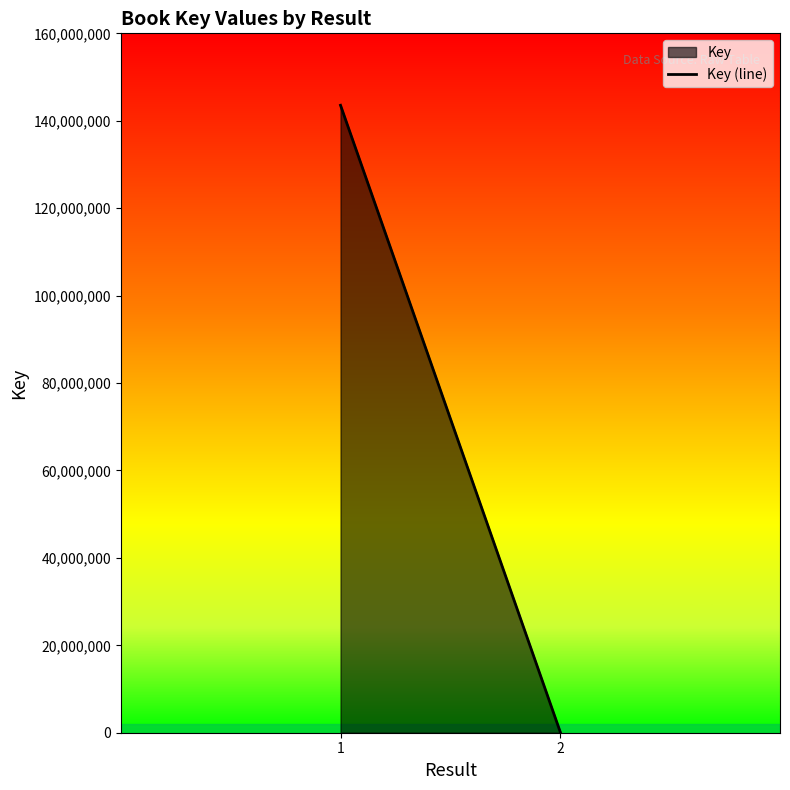

What value does the data have at 1?

143540818